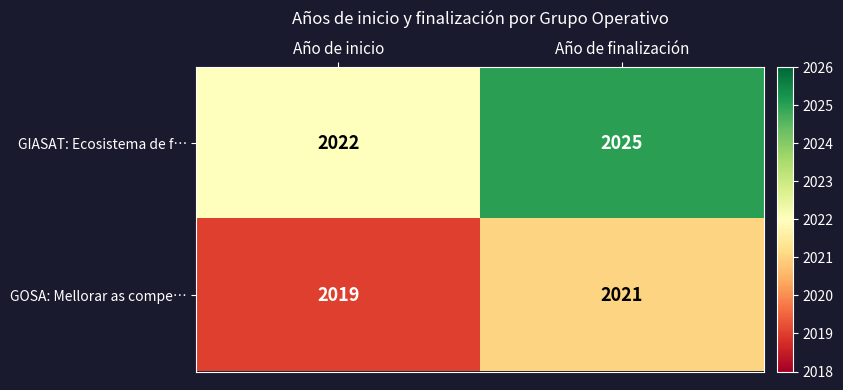

What is the total value across all series at Año de finalización?

4046